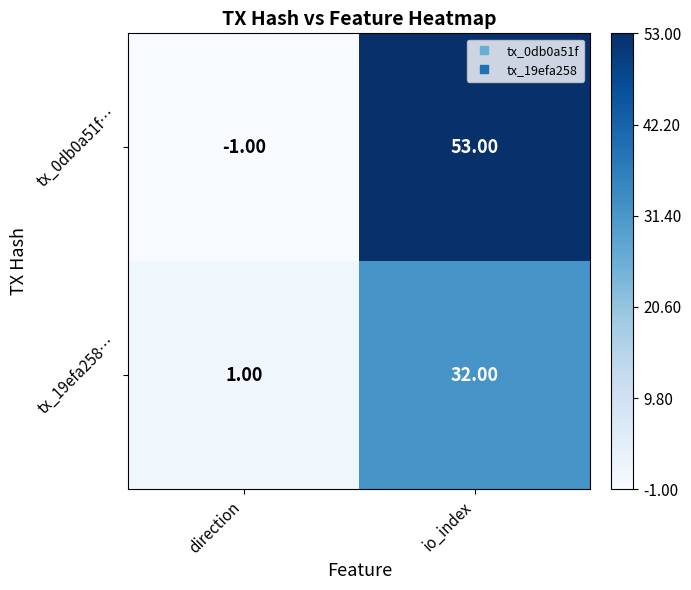

Which series changed the most between direction and io_index?

tx_0db0a51f…